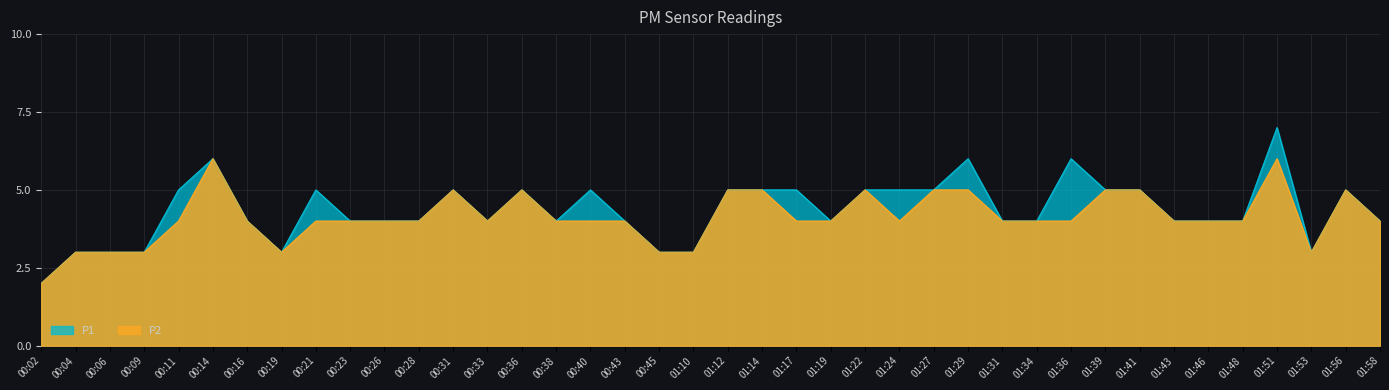

What is the difference between the highest and lowest values at 00:11?

1